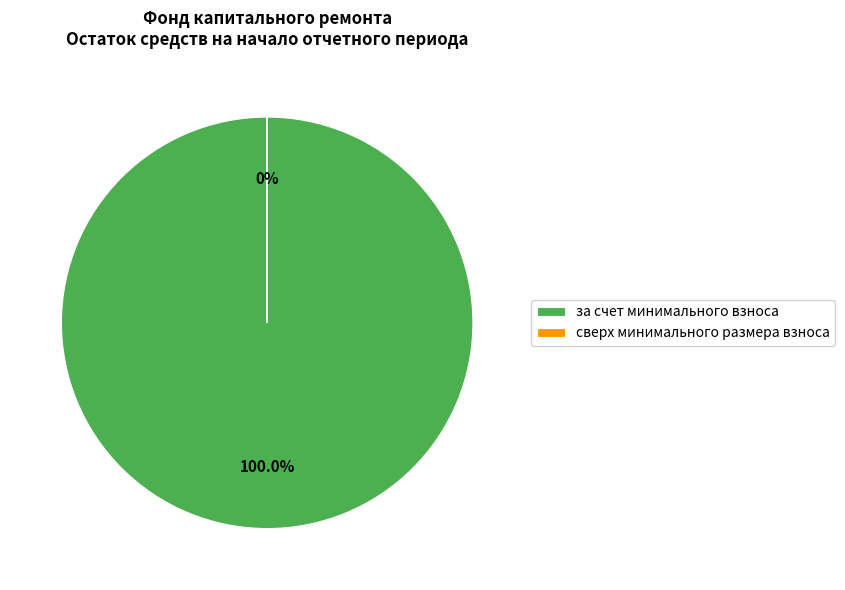

What percentage do сверх минимального размера взноса and за счет минимального взноса together represent?

100.0%